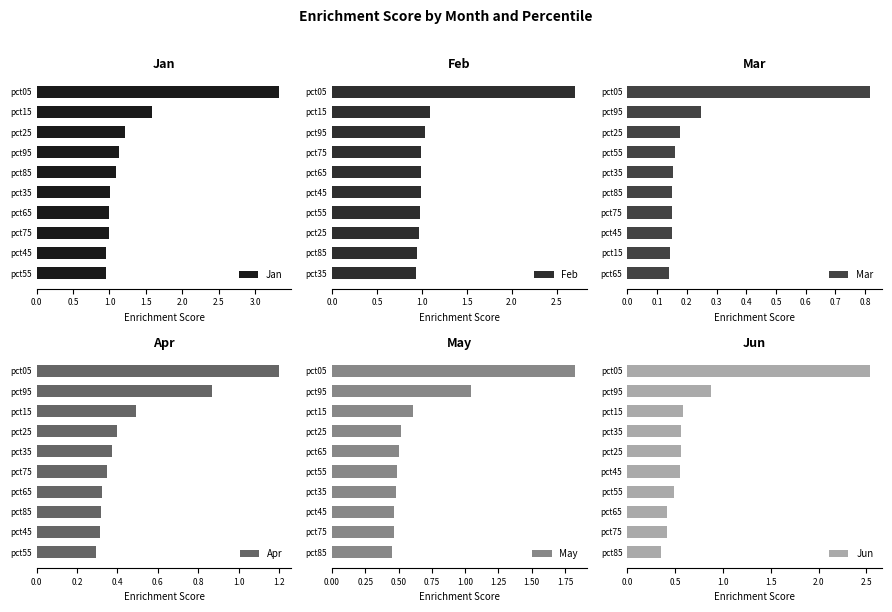

True or false: Jan has a value of 1.1 at pct85.

True